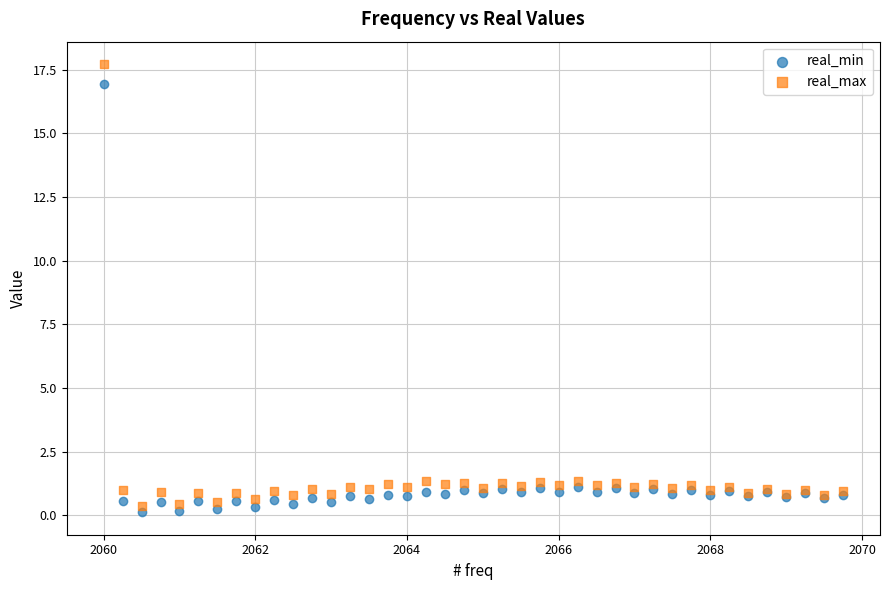

Which series reaches the minimum Y coordinate?

real_min